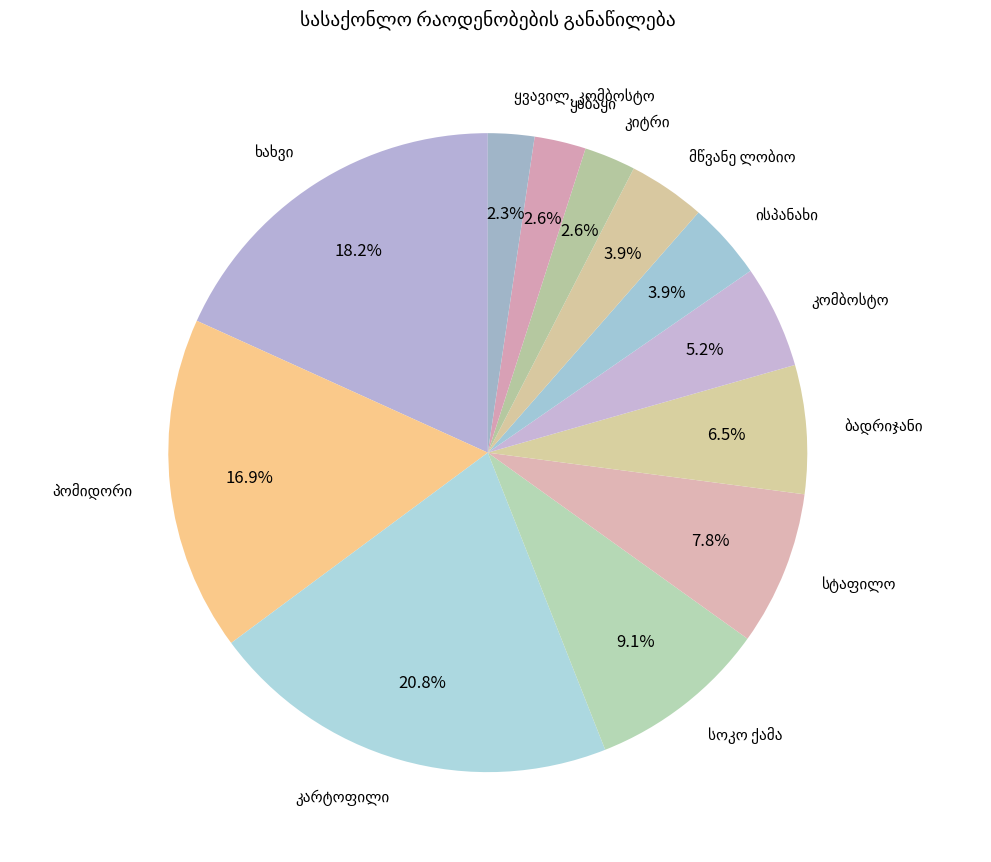

How many segments does this pie chart have?

12